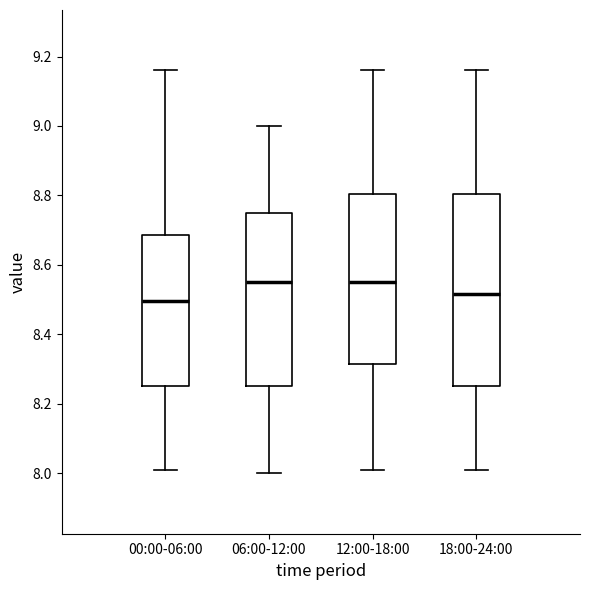

Reading left to right, transcribe this box plot: for each box, give where its median line is, the range the box spans, and where its two whiskers end, as read against the y-axis. The values are not printed on the chart, so give them approximately, as read against the axis.

00:00-06:00: median 8.50, box 8.26 to 8.68, whiskers 8.02 to 9.16
06:00-12:00: median 8.56, box 8.26 to 8.76, whiskers 8.00 to 9.00
12:00-18:00: median 8.56, box 8.32 to 8.80, whiskers 8.02 to 9.16
18:00-24:00: median 8.52, box 8.26 to 8.80, whiskers 8.02 to 9.16